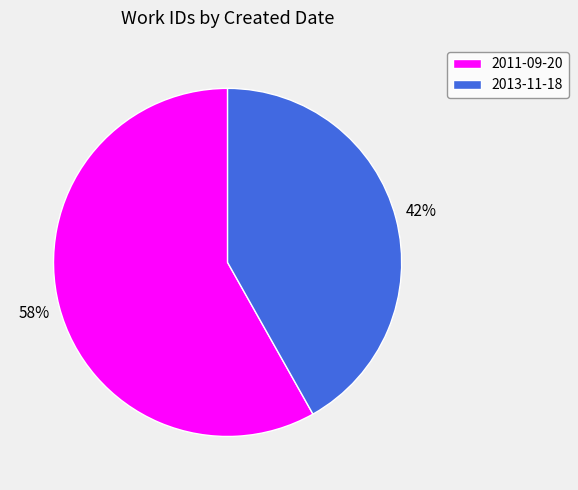

Rank the categories by value from lowest to highest.

2013-11-18, 2011-09-20